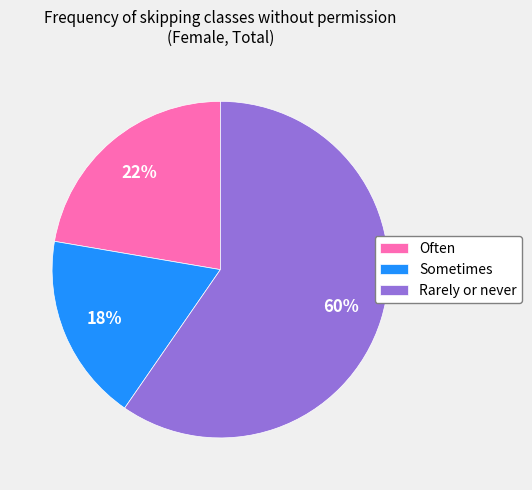

To the nearest percent, what is the average slice percentage?

33%